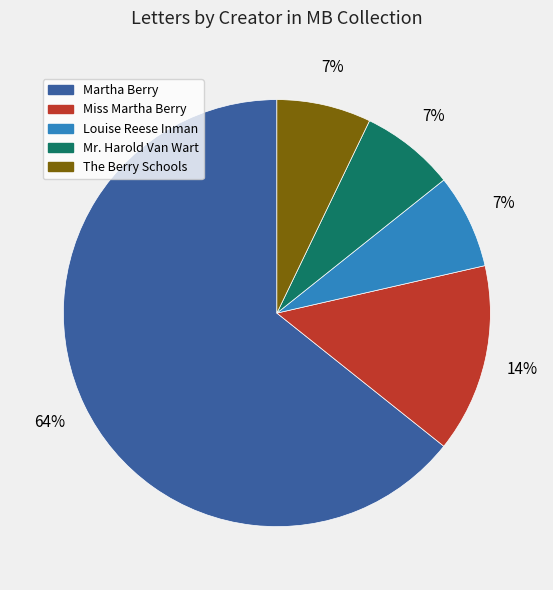

Which category has the biggest portion of the pie?

Martha Berry